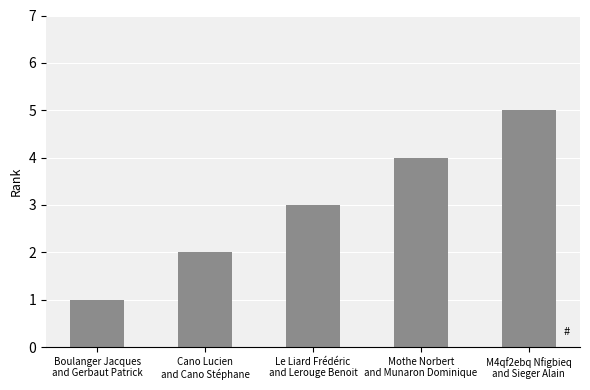

Is it true that the value at Le Liard Frédéric
and Lerouge Benoit is 3?

True